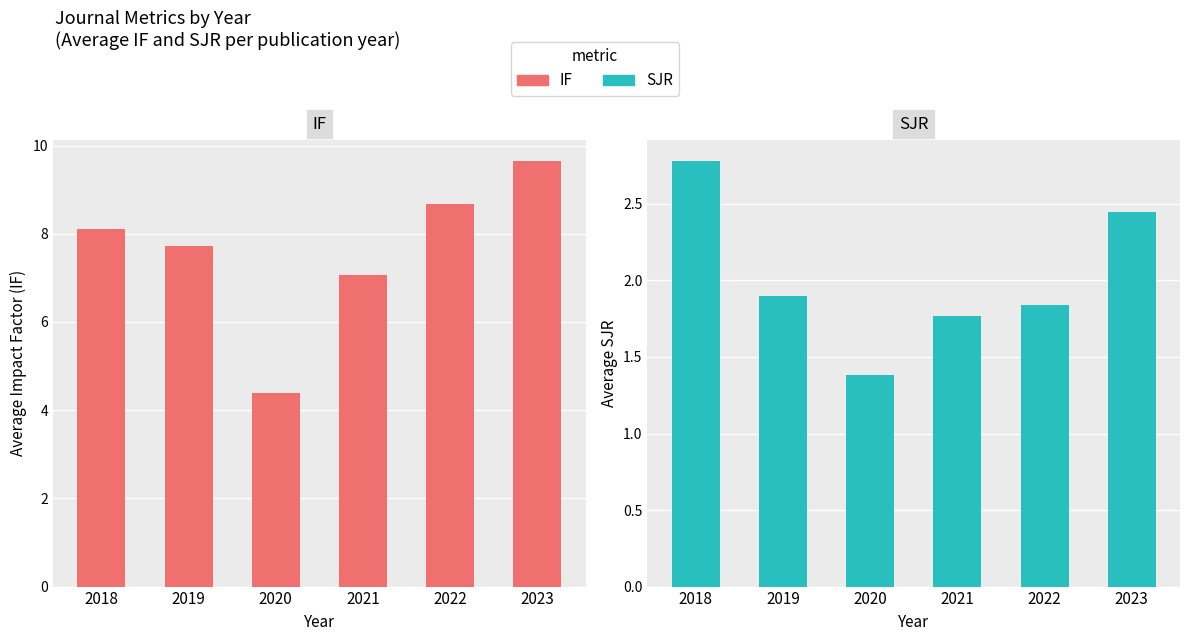

The value of IF at 2018 is 13.4. True or false?

False